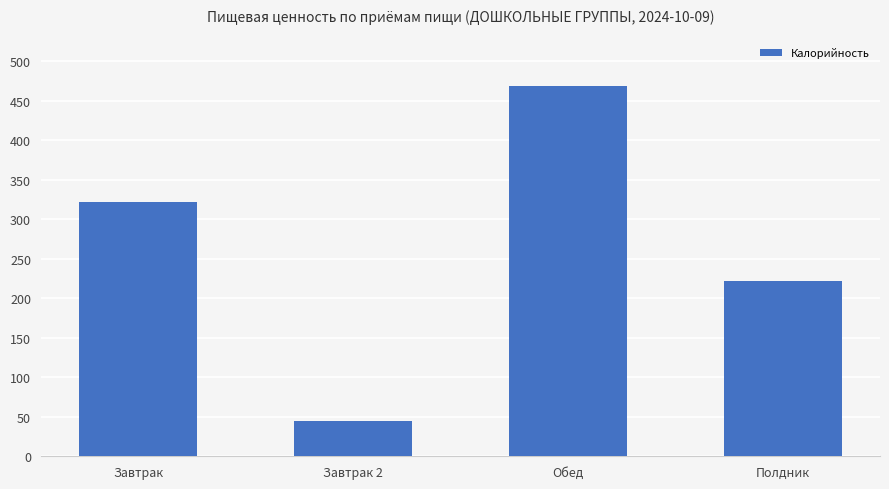

Reading left to right, extract all data points from this chart.

Завтрак=322.0	Завтрак 2=44.2	Обед=468.9	Полдник=221.4